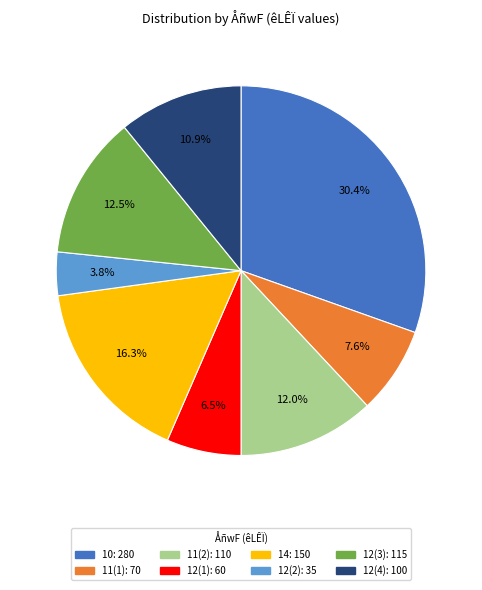

Does any single category account for the majority?

No